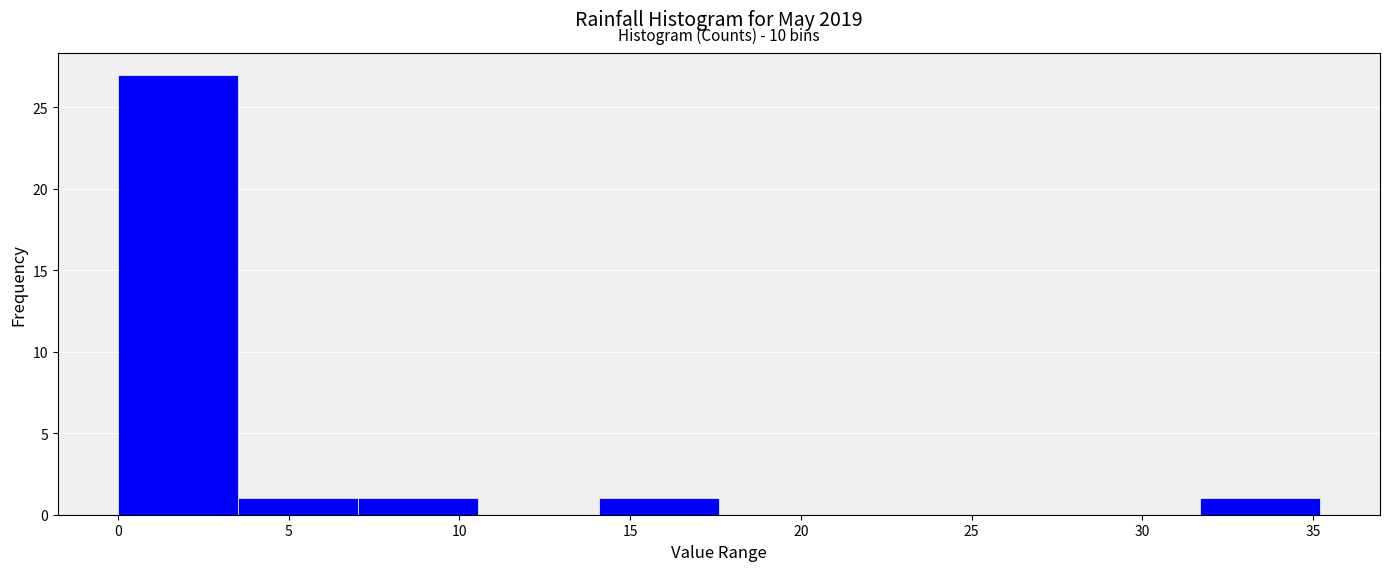

Which range on the x-axis has the tallest bar?

0.0 to 3.5